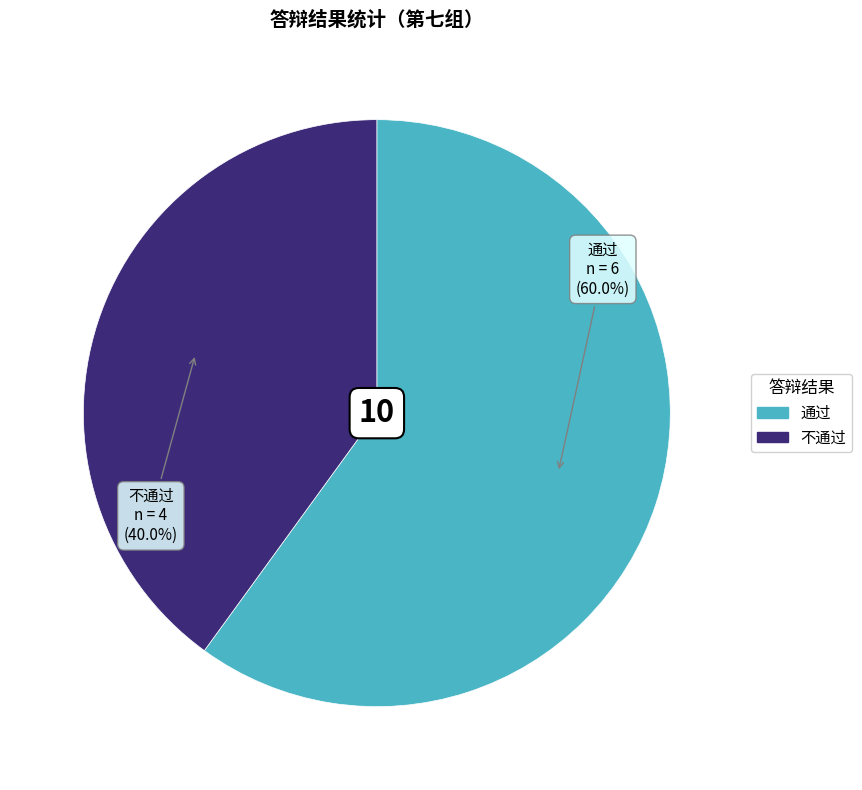

Is it true that 不通过 is 40% of the pie?

True